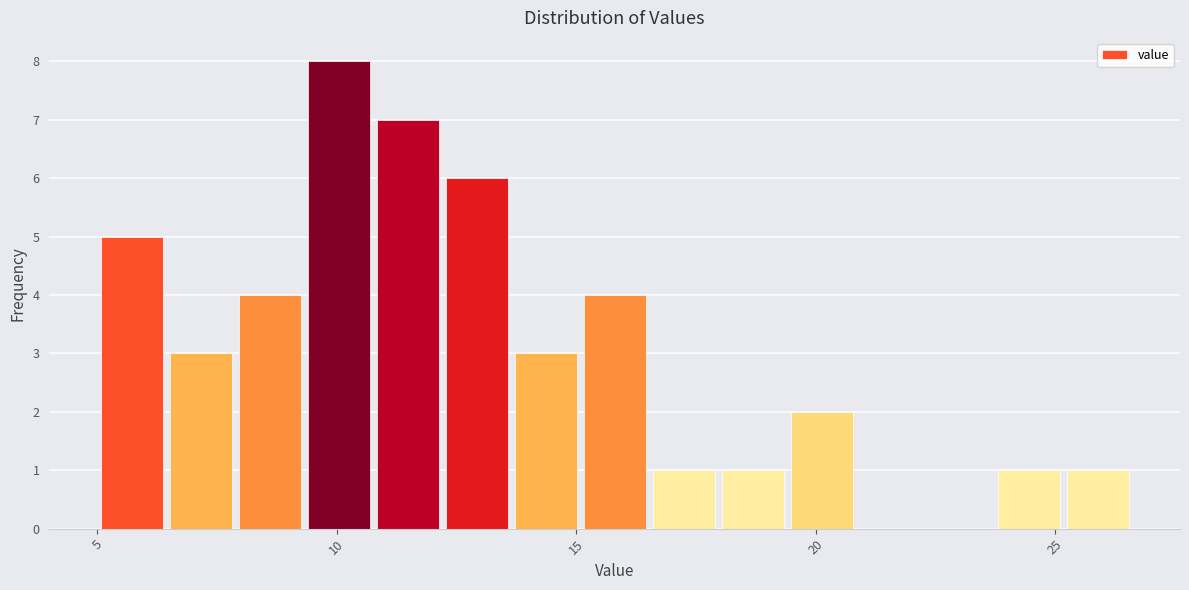

Read against the x-axis, roughly where is the centre of the tallest bar?

10.0